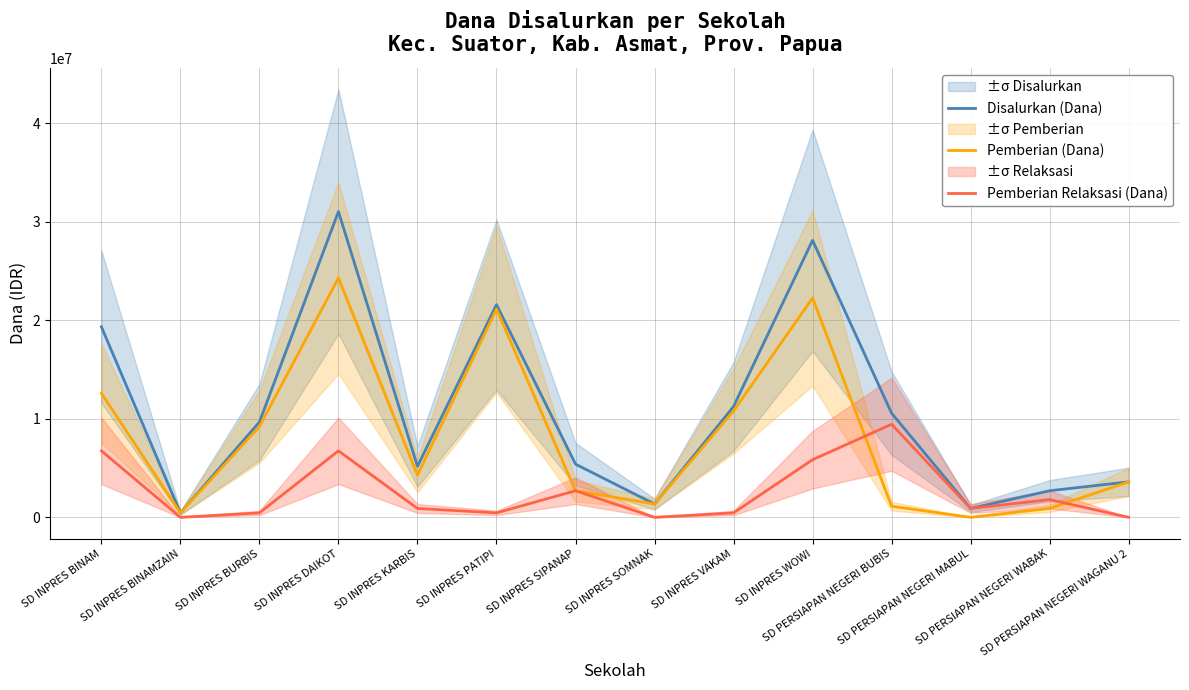

Which series has the widest spread of values?

Disalurkan (Dana)